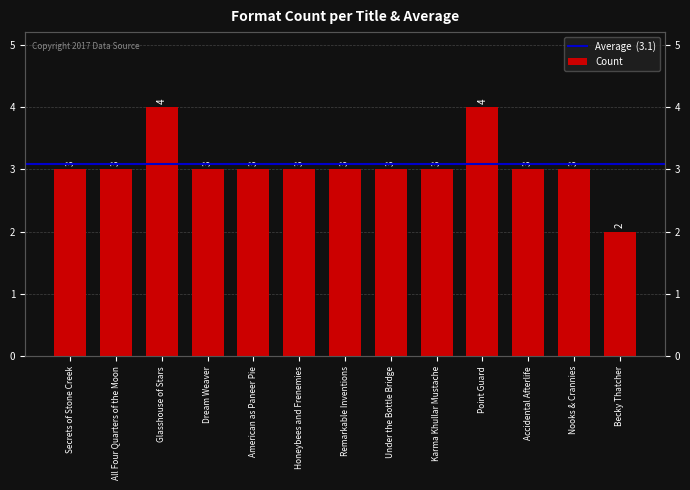

Reading left to right, extract all data points from this chart.

3	3	4	3	3	3	3	3	3	4	3	3	2